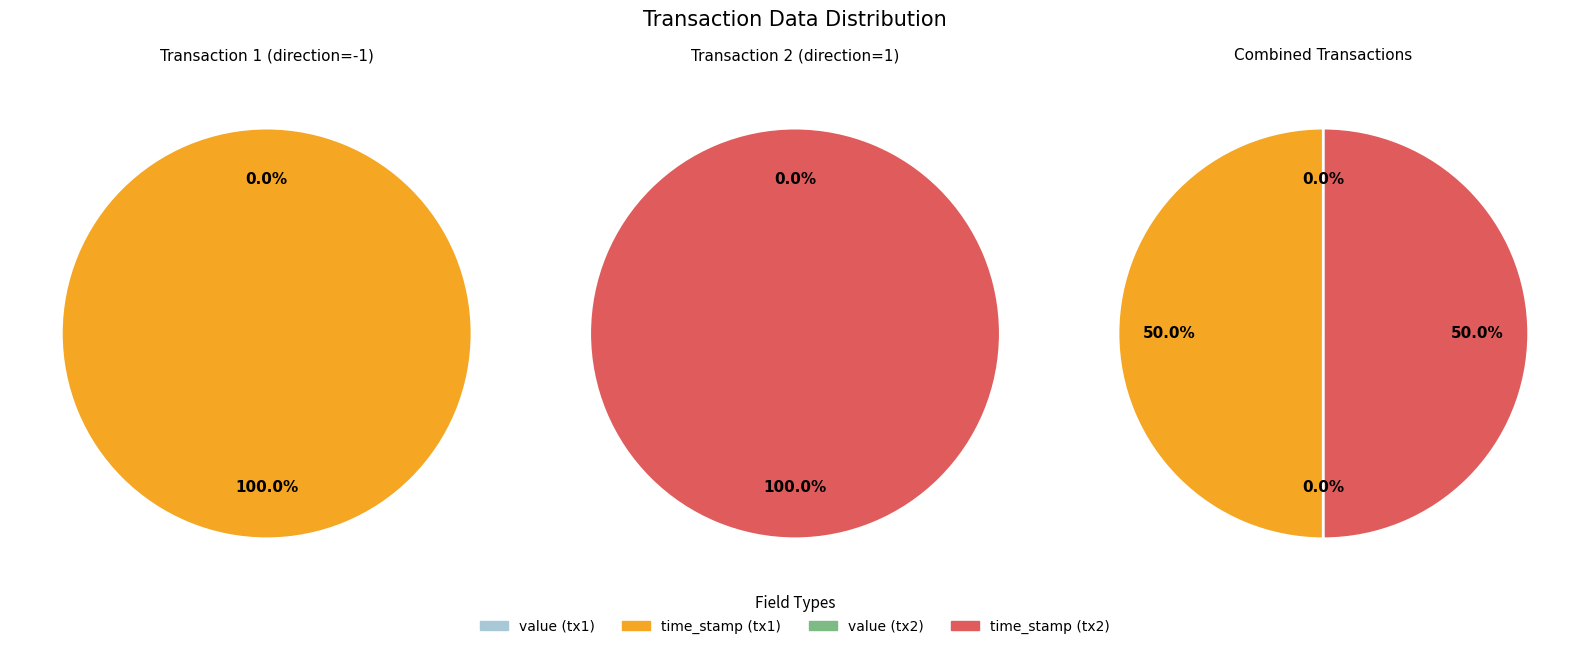

What is the largest slice in the pie chart?

time_stamp